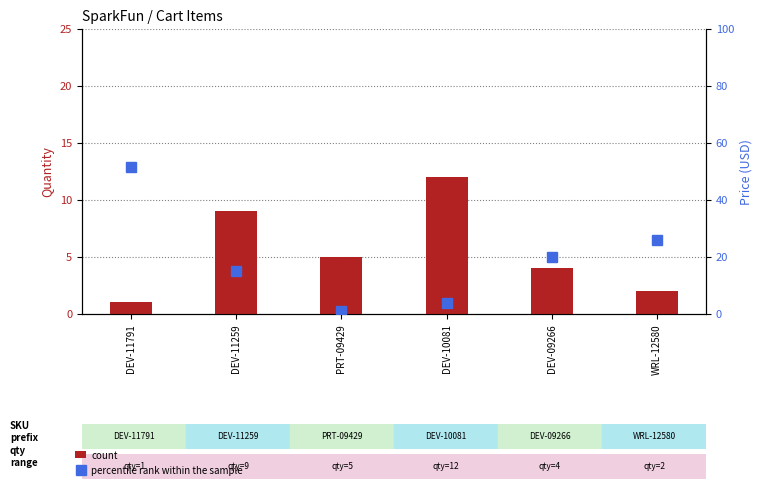

Is the value of percentile rank within the sample at DEV-11791 greater than the value of count at DEV-10081?

Yes